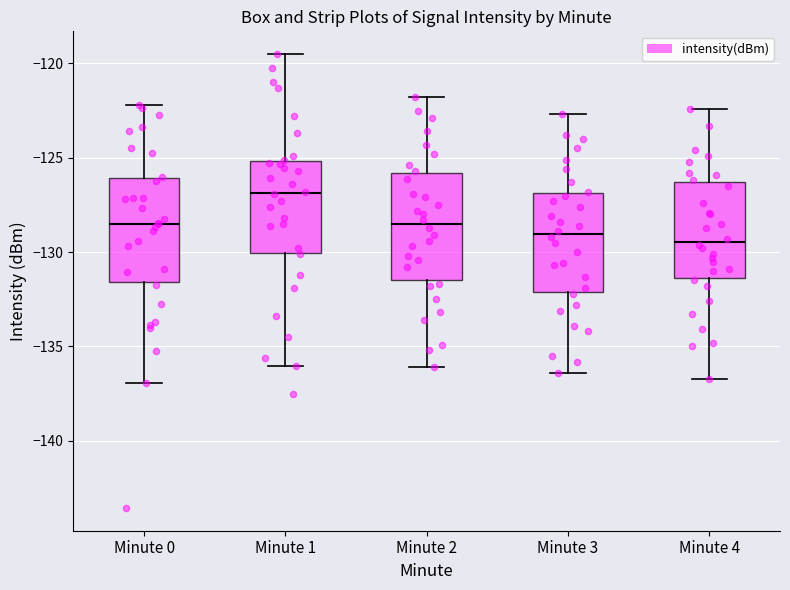

Where does the lower whisker of the box for Minute 0 end on the y-axis? The values are not printed on the chart, so give them approximately, as read against the axis.

-137.0